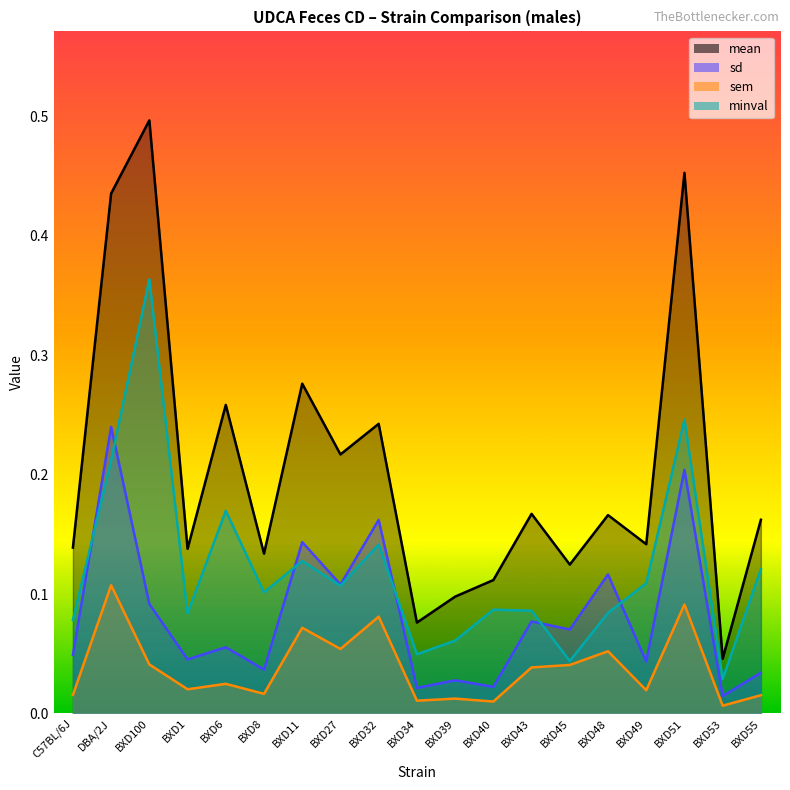

Which series has the largest range (max minus min)?

mean